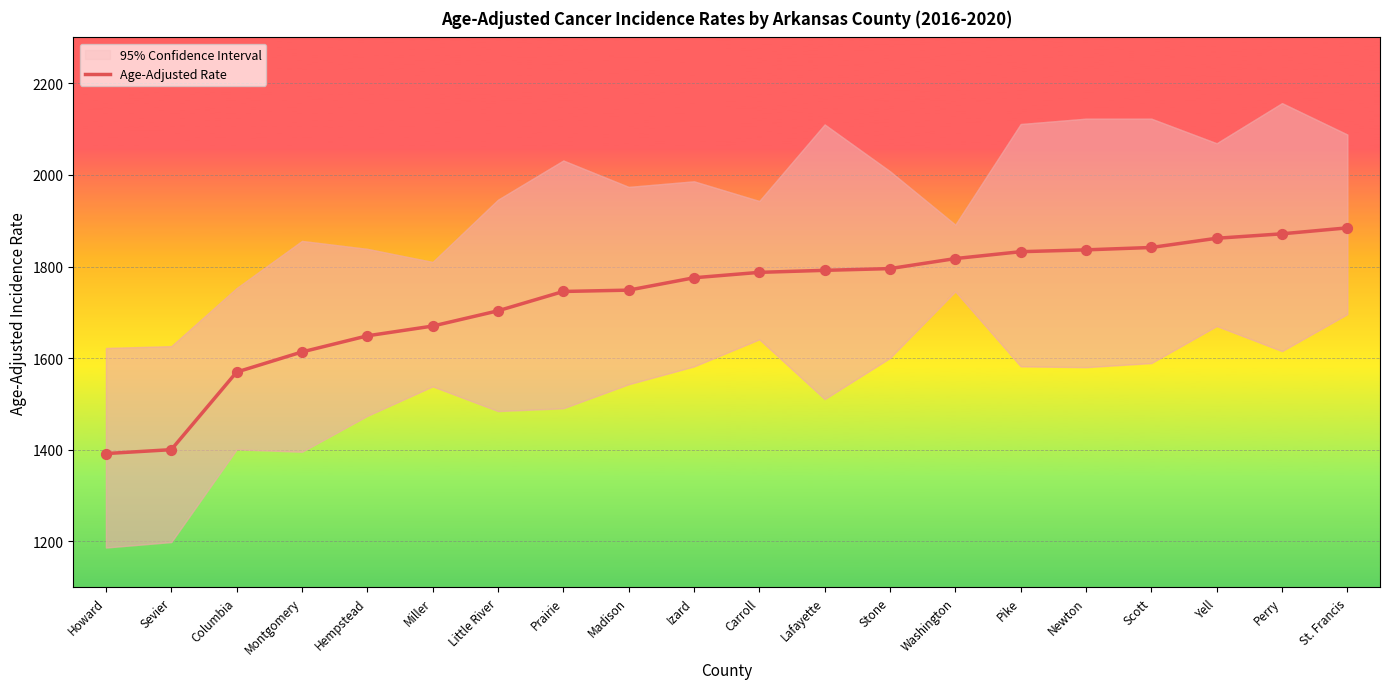

What is the ratio of the value at Prairie to the value at Stone?

1.0